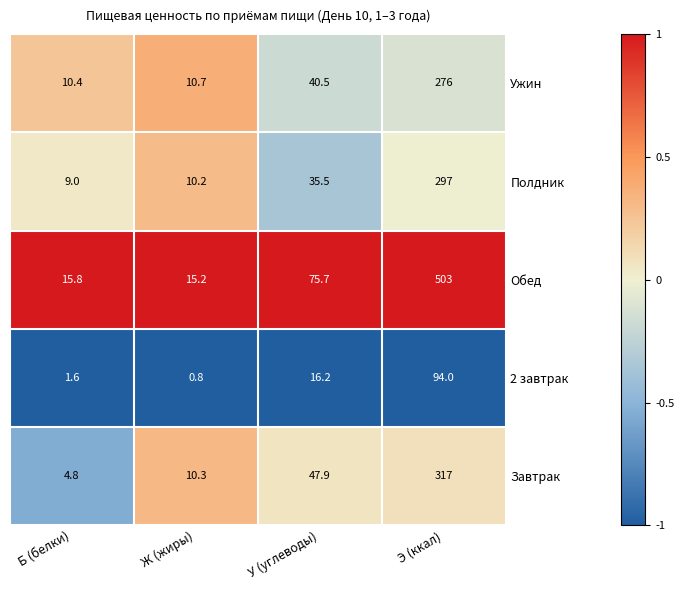

Which label corresponds to the smallest value in the chart?

Ж (жиры)